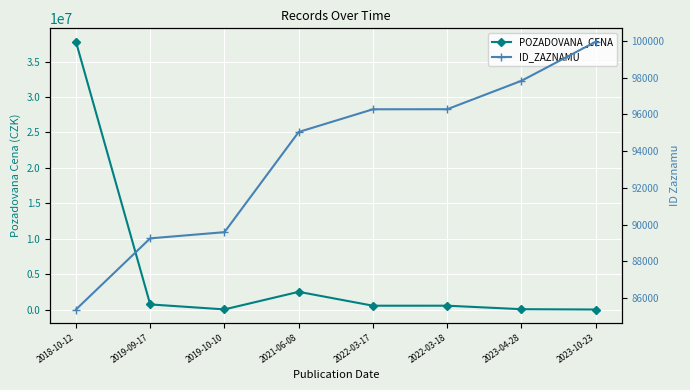

What is the difference between the ID_ZAZNAMU values at 2023-04-28 and 2019-09-17?

8580